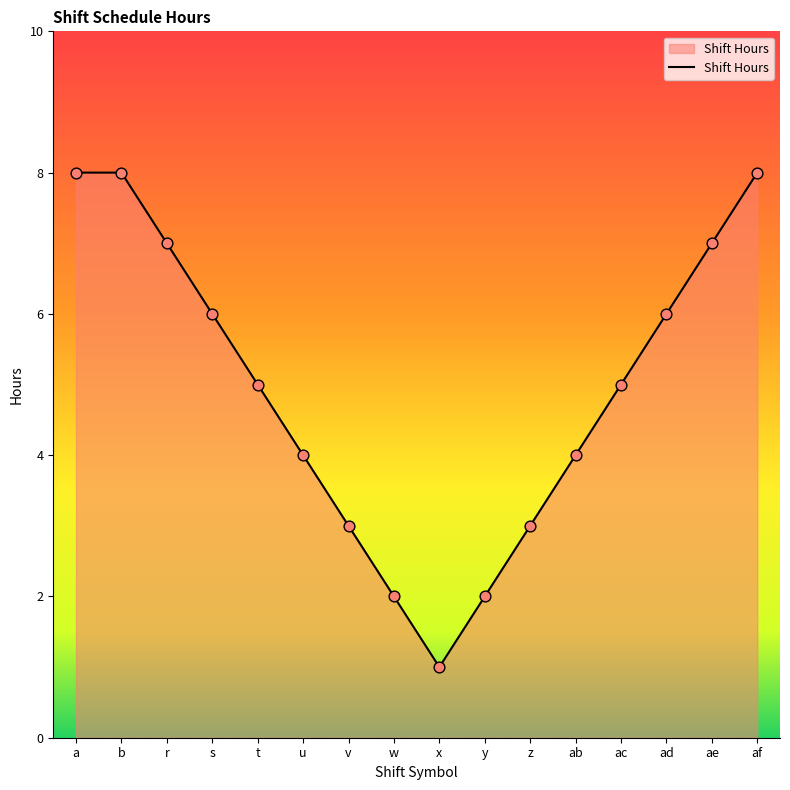

Which has a higher value, x or w?

w